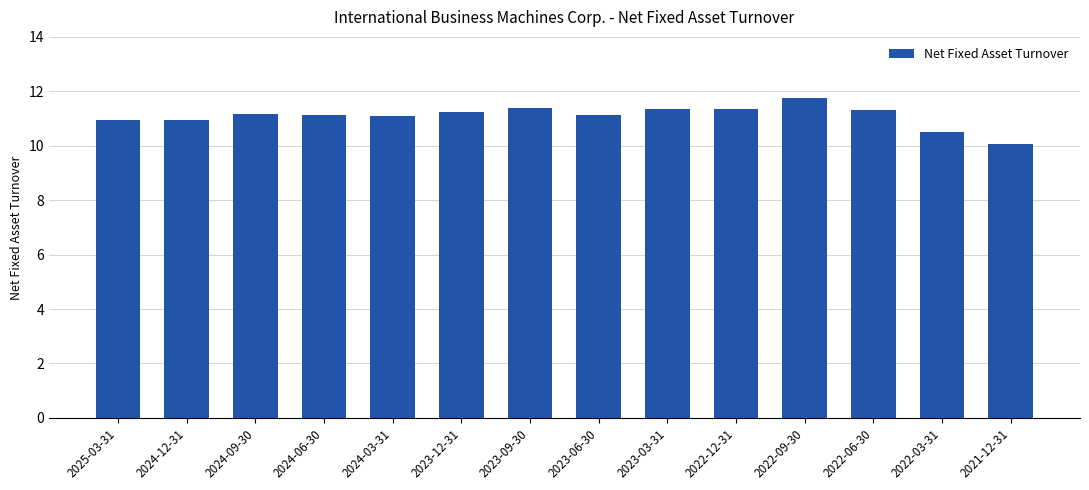

What value does the data have at 2021-12-31?

10.1